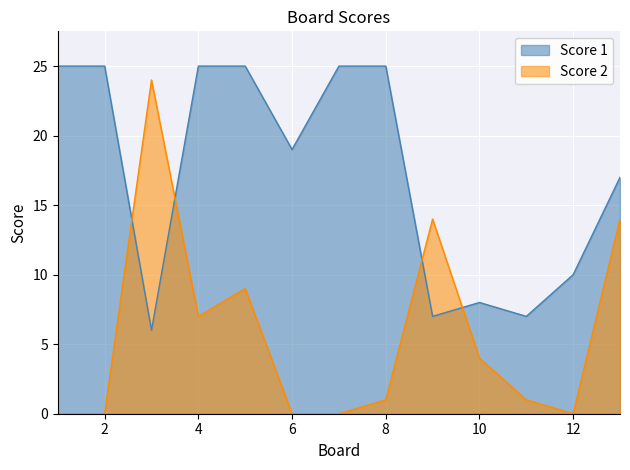

Where do Score 2 and Score 1 first cross each other?

2 and 3